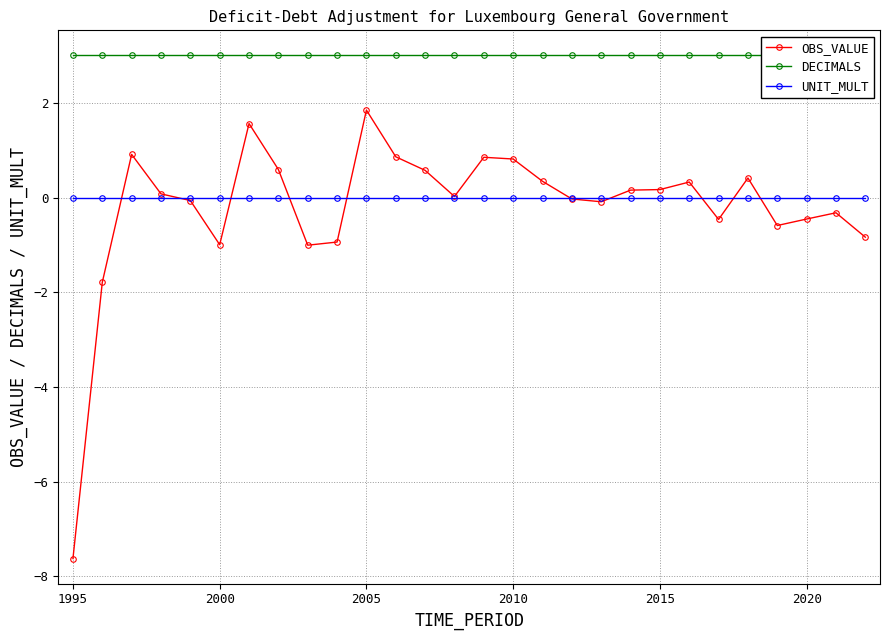

Read the OBS_VALUE value at 2010.

0.8